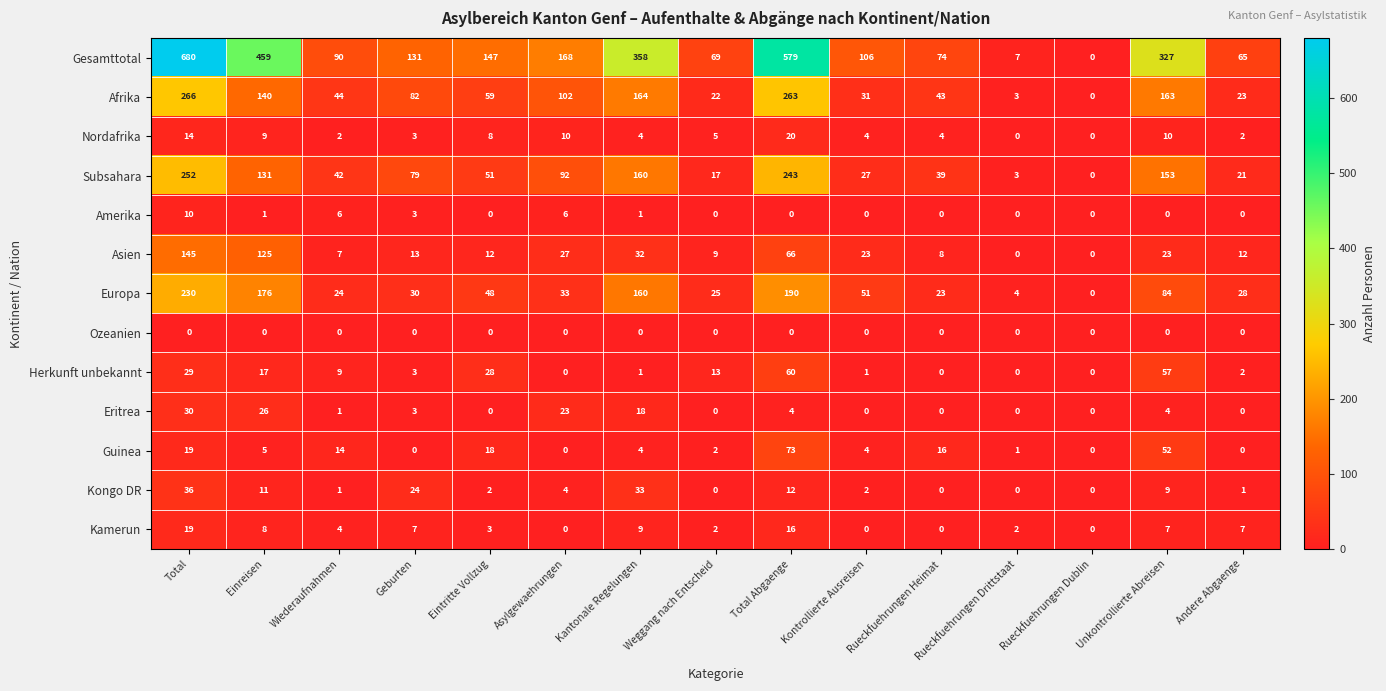

Rank the series by their maximum value, from lowest to highest.

Ozeanien, Amerika, Kamerun, Nordafrika, Eritrea, Kongo DR, Herkunft unbekannt, Guinea, Asien, Europa, Subsahara, Afrika, Gesamttotal